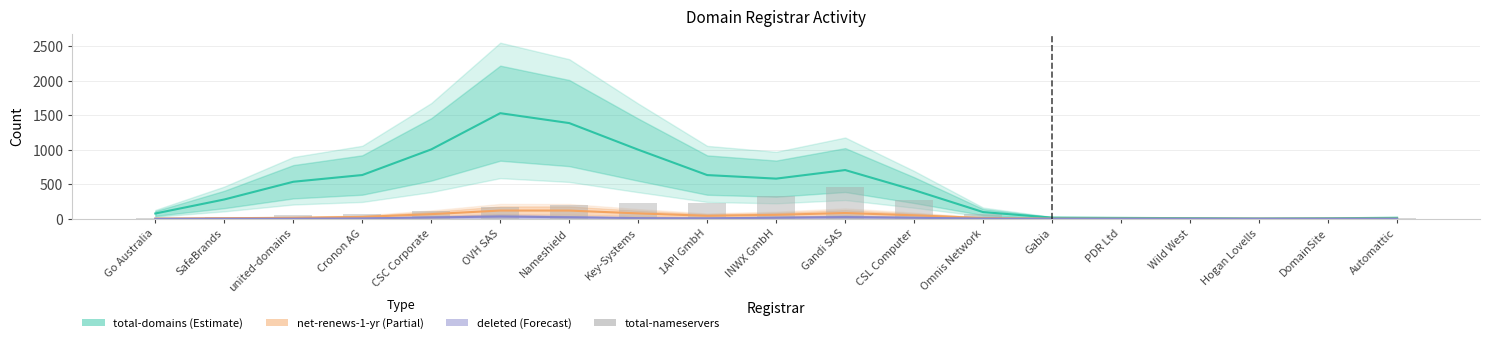

What is the difference between the deleted (Forecast) values at 1API GmbH and Hogan Lovells?

7.0